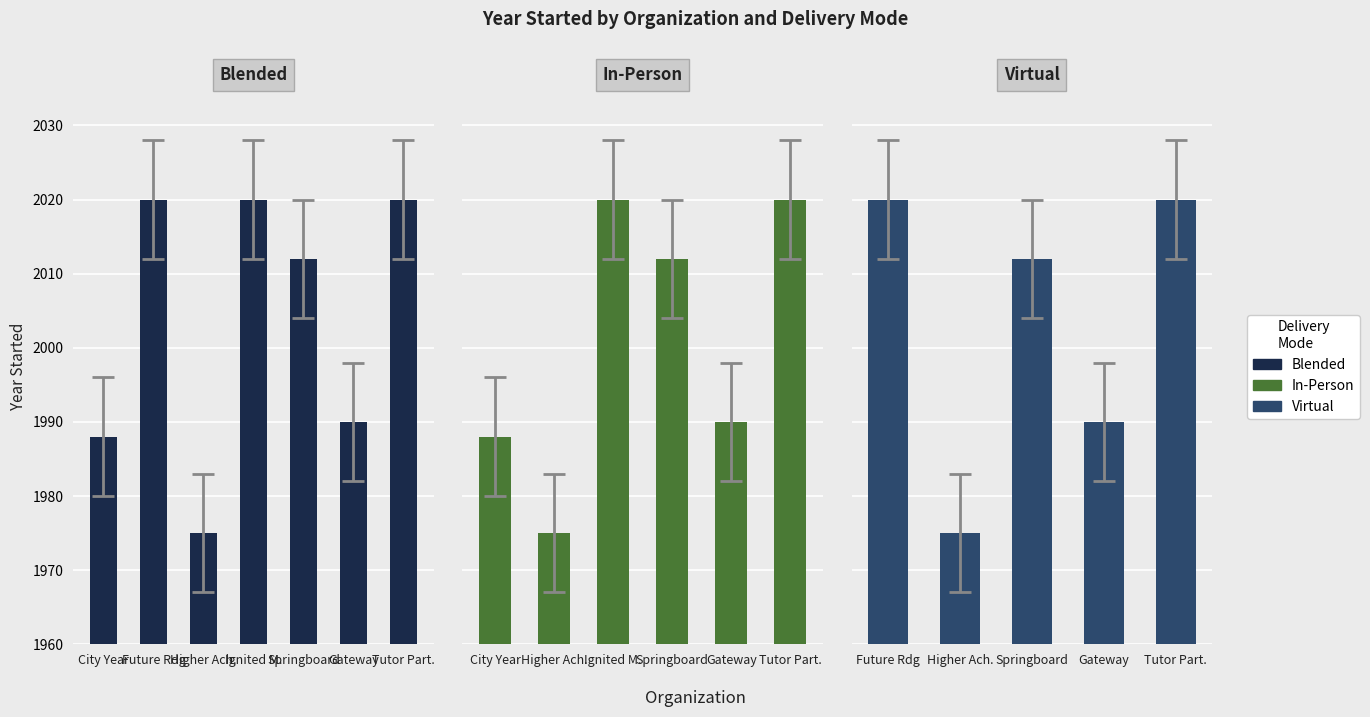

What is the difference between the maximum and second lowest values in the Blended series?

32